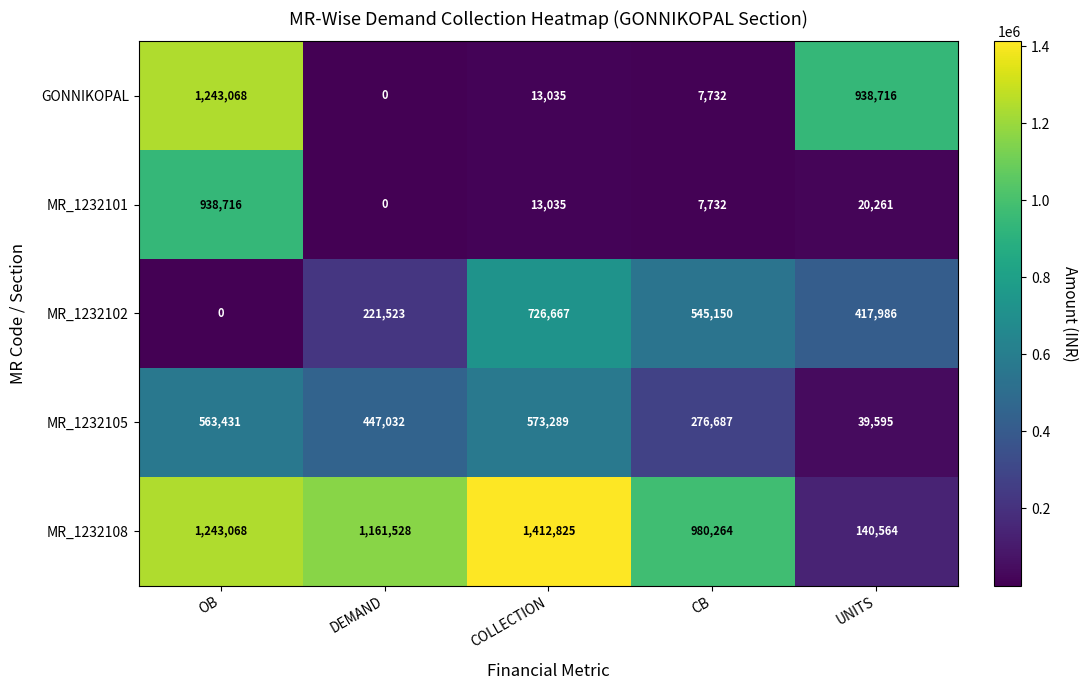

Reading left to right, transcribe all the data shown in this chart.

GONNIKOPAL: 1243068	0	13035	7732	938716
MR_1232101: 938716	0	13035	7732	20261
MR_1232102: 0	221523	726667	545150	417986
MR_1232105: 563431	447032	573289	276687	39595
MR_1232108: 1243068	1161528	1412825	980264	140564